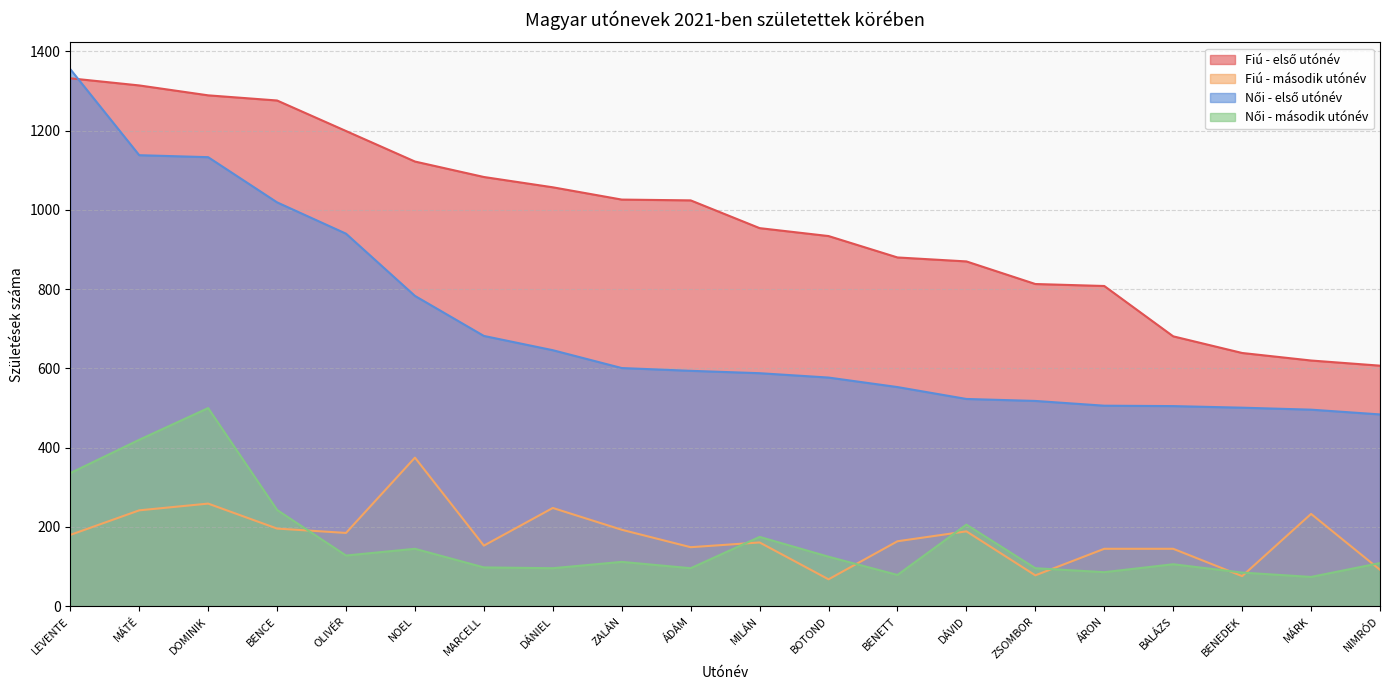

True or false: Női - második utónév has a value of 134 at BENEDEK.

False